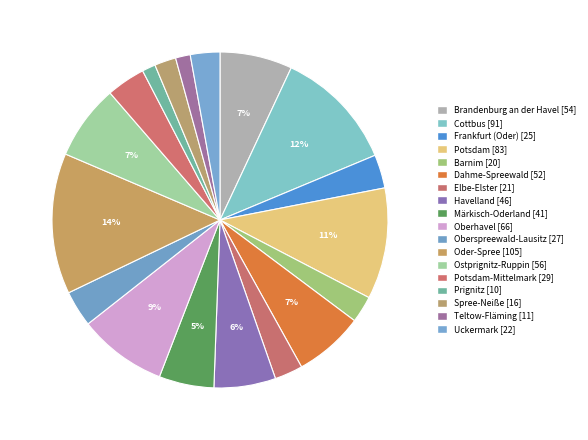

Count the number of slices in the pie.

18